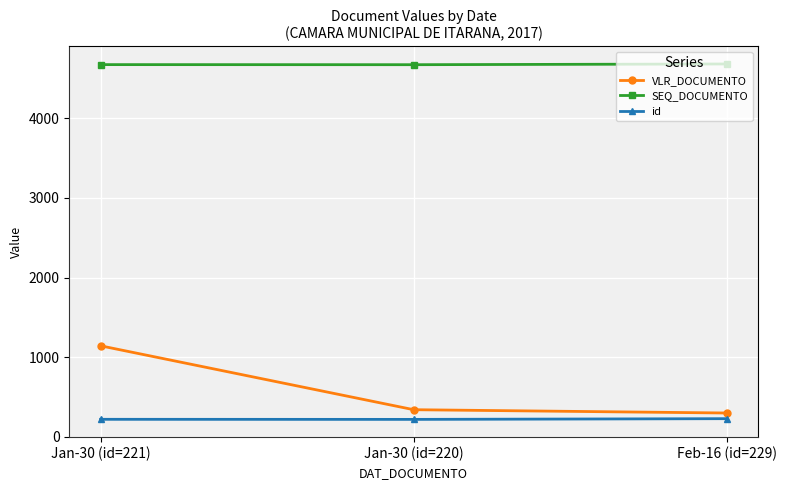

Which series has the largest total across all categories?

SEQ_DOCUMENTO